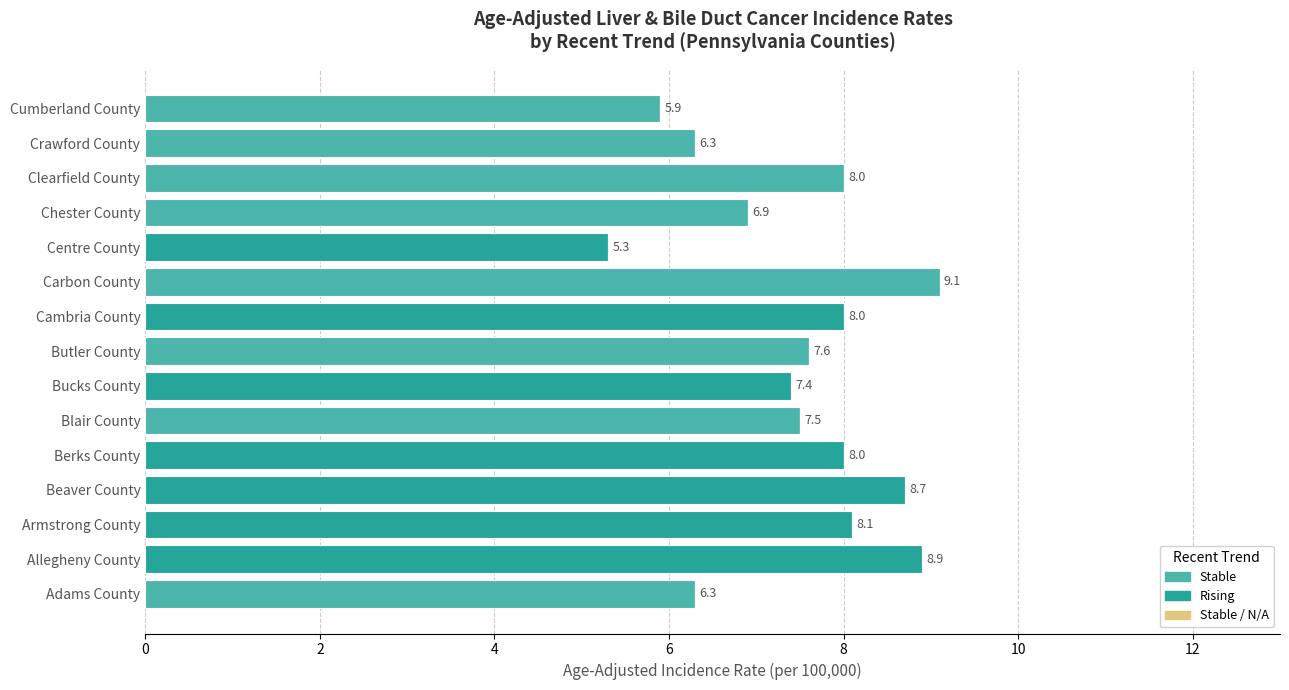

Count the number of data series in this chart.

2